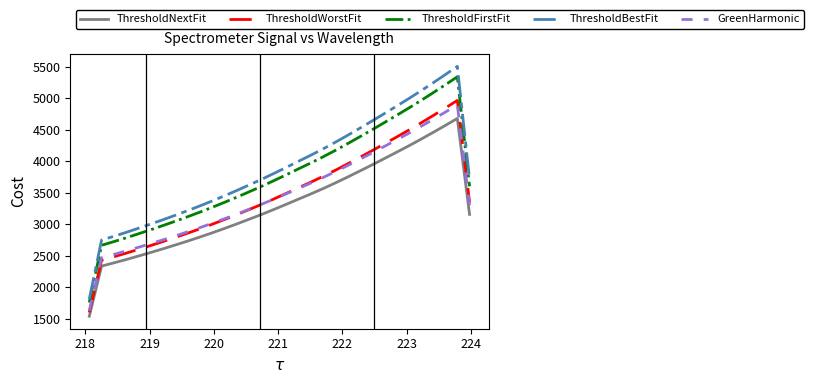

What is the difference between the maximum and minimum values in the GreenHarmonic series?

3264.9